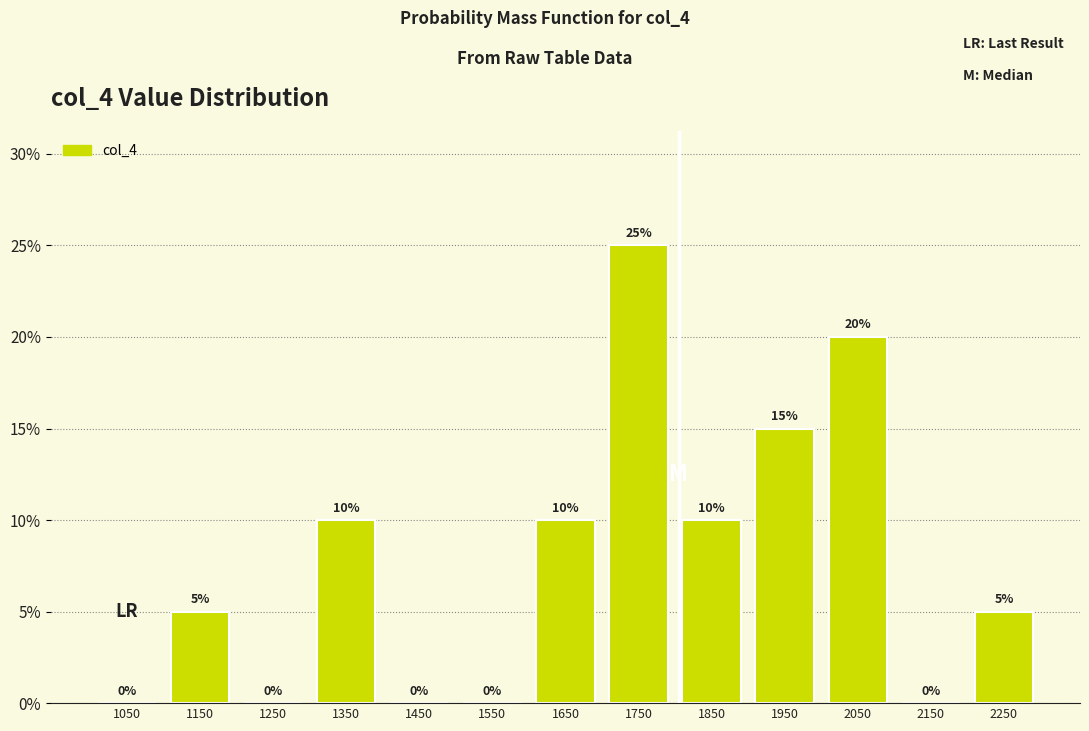

What is the height of the bar covering 2000 to 2100 on the x-axis?

20